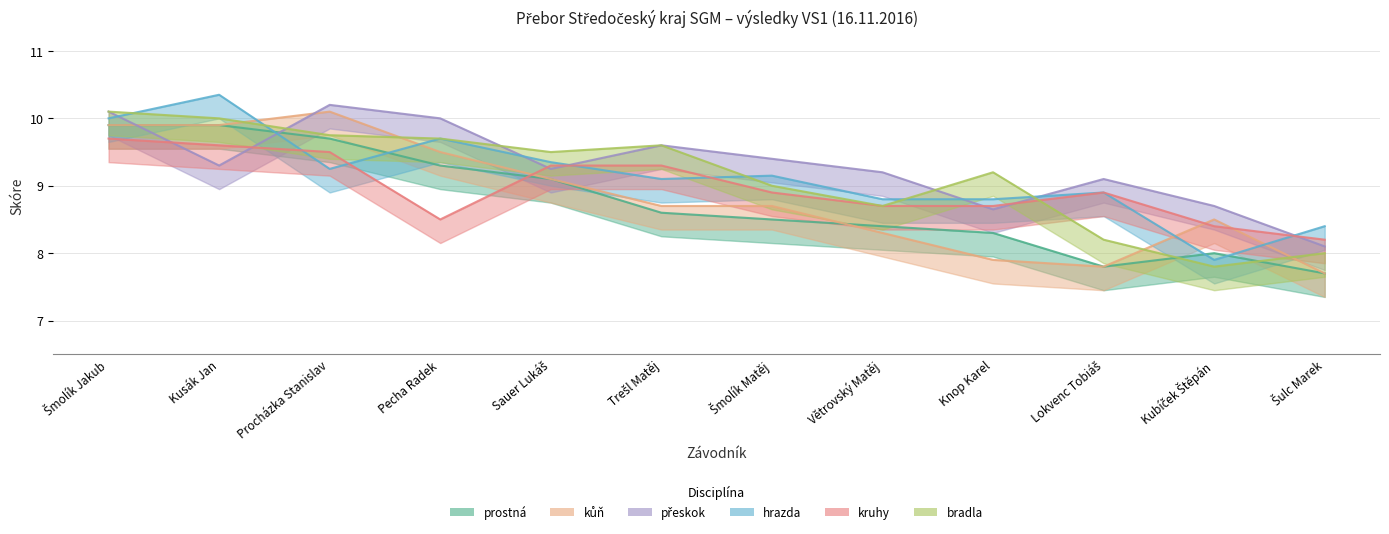

What is the greatest value displayed?

10.3